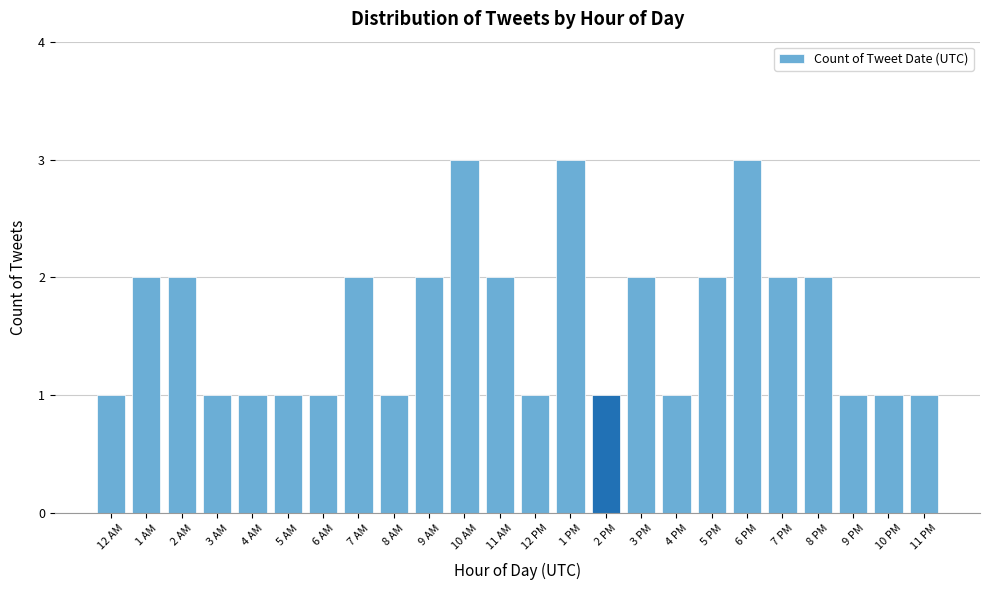

Reading right to left, extract all data points from this chart.

11 PM=1	10 PM=1	9 PM=1	8 PM=2	7 PM=2	6 PM=3	5 PM=2	4 PM=1	3 PM=2	2 PM=1	1 PM=3	12 PM=1	11 AM=2	10 AM=3	9 AM=2	8 AM=1	7 AM=2	6 AM=1	5 AM=1	4 AM=1	3 AM=1	2 AM=2	1 AM=2	12 AM=1